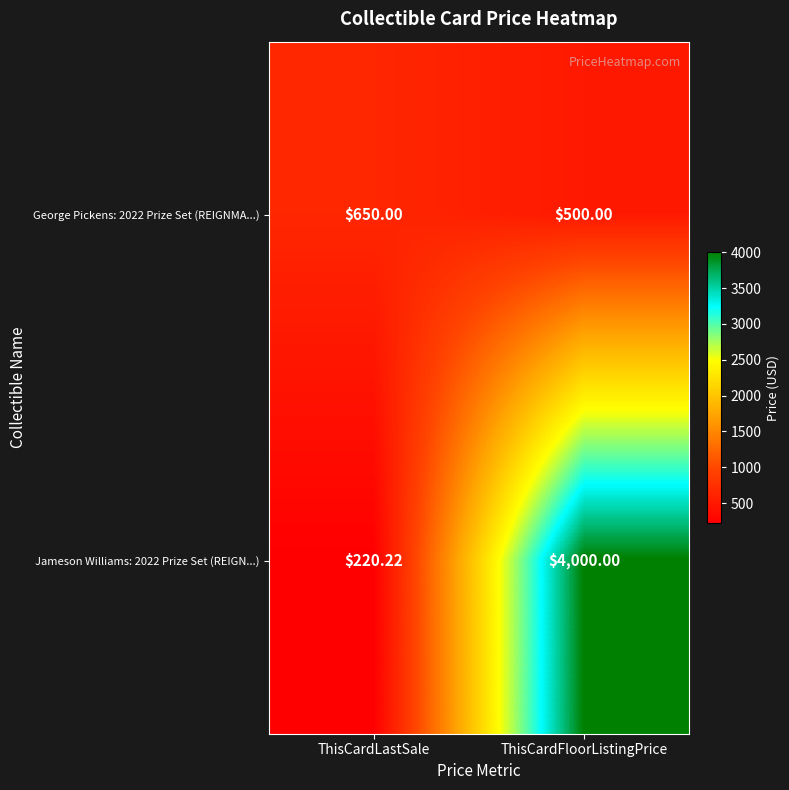

Rank the series by their average value, from highest to lowest.

Jameson Williams: 2022 Prize Set (REIGN...), George Pickens: 2022 Prize Set (REIGNMA...)